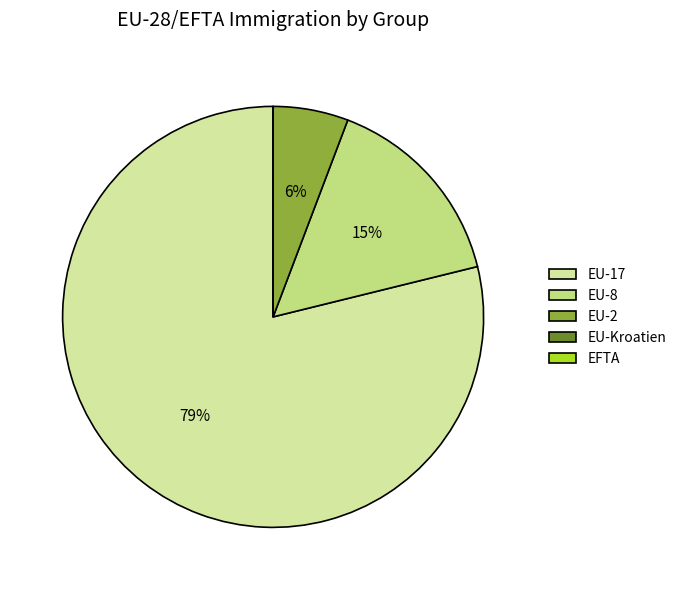

Which slice represents more than half of the pie?

EU-17